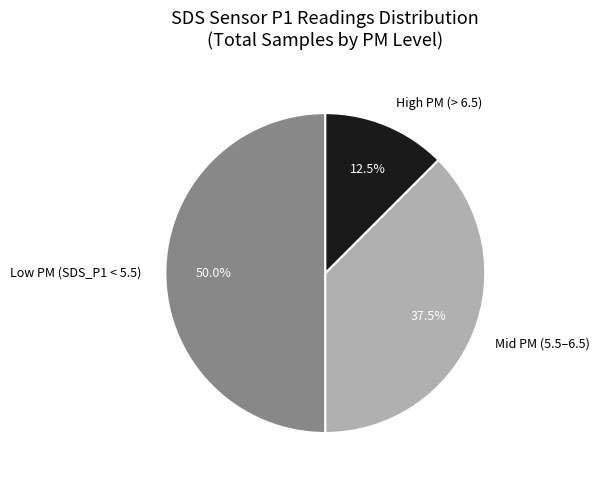

Combined, what portion of the pie is Mid PM (5.5–6.5) and High PM (> 6.5)?

50.0%